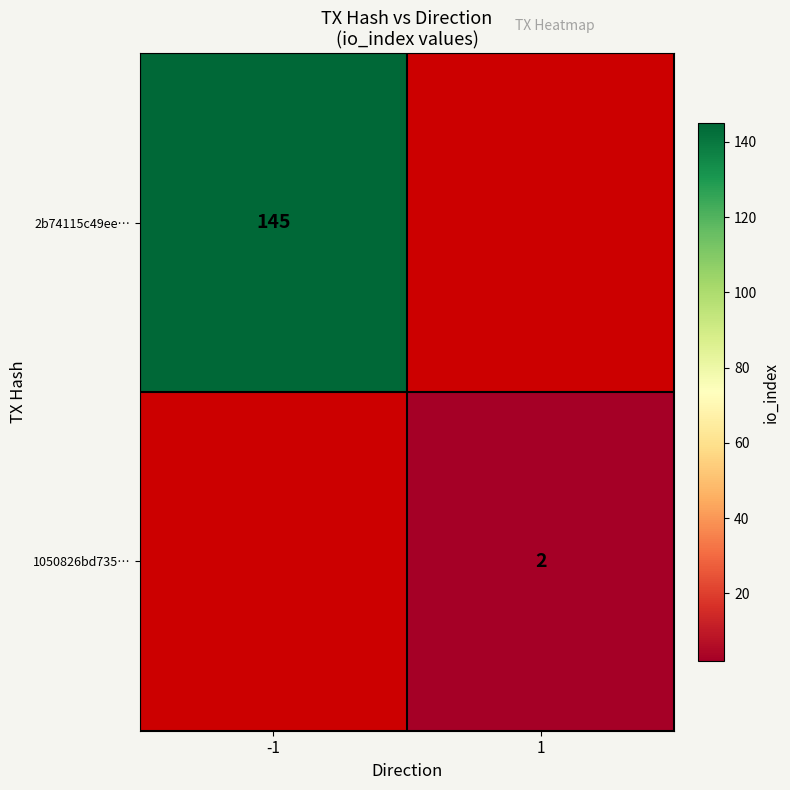

Is it true that 2b74115c49ee… equals 145 at -1?

True